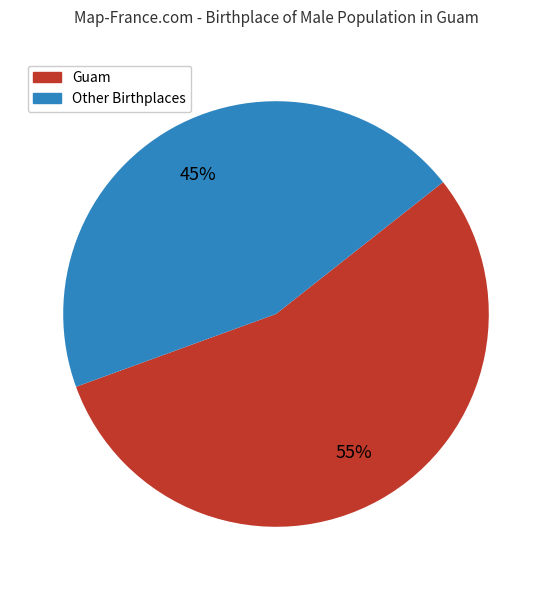

Rank the categories by value from highest to lowest.

Guam, Other Birthplaces